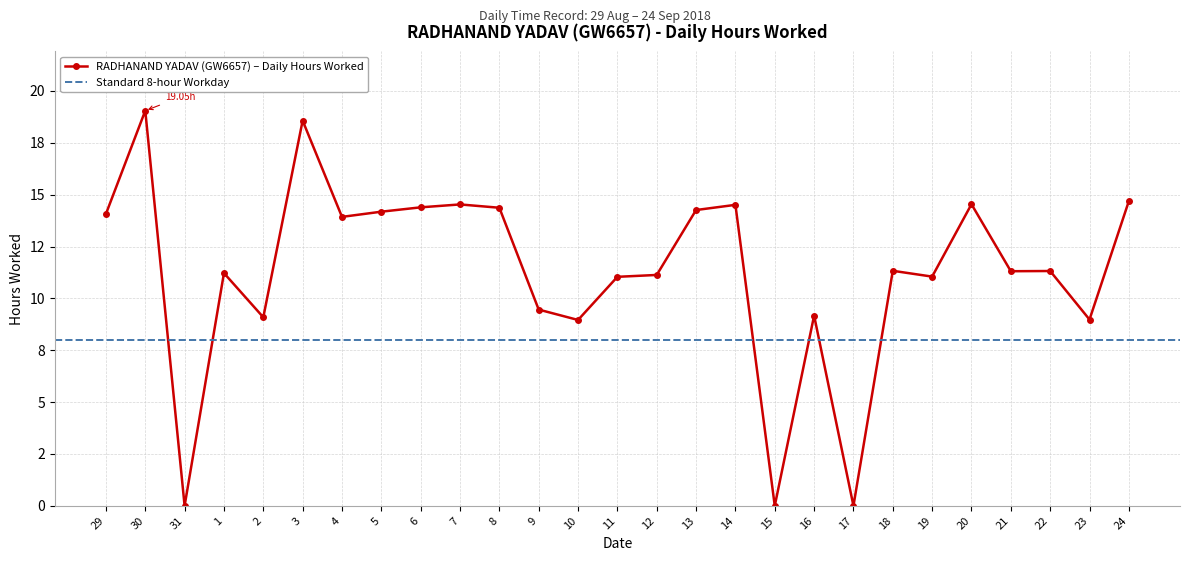

How many points are higher than both their immediate neighbors (excluding endpoints)?

9